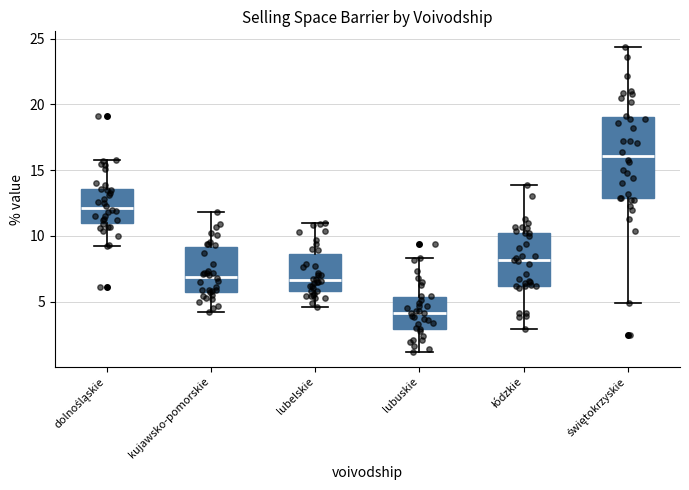

Which box is the tallest, from its lower edge to its upper edge?

świętokrzyskie